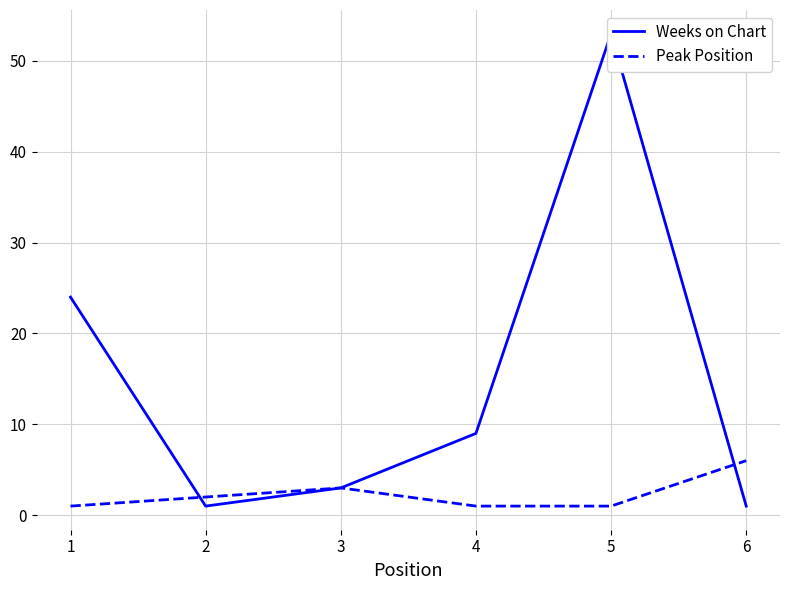

What is the average value of the Weeks on Chart series?

15